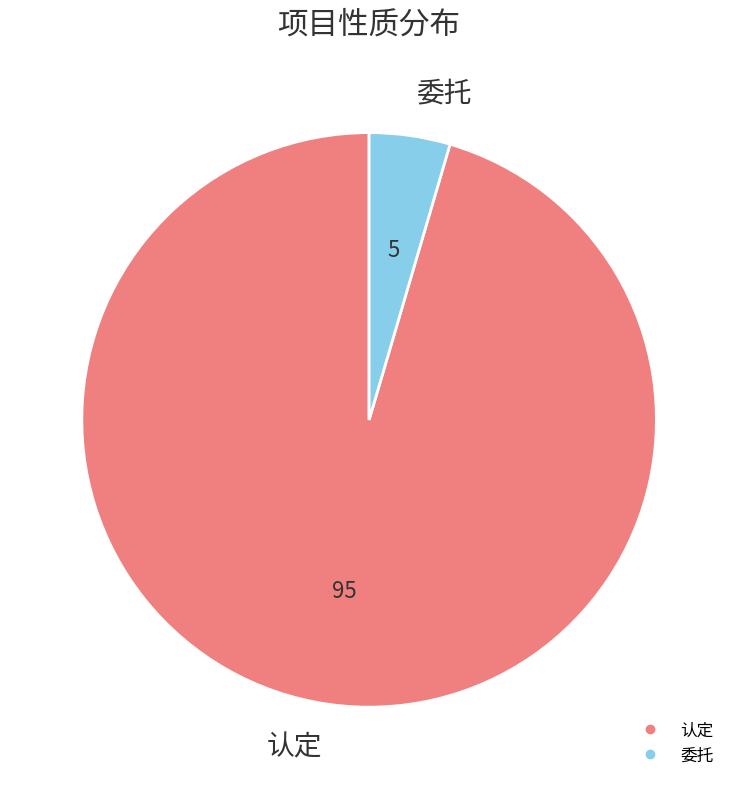

Do 认定 and 委托 together represent more than half of the pie?

Yes